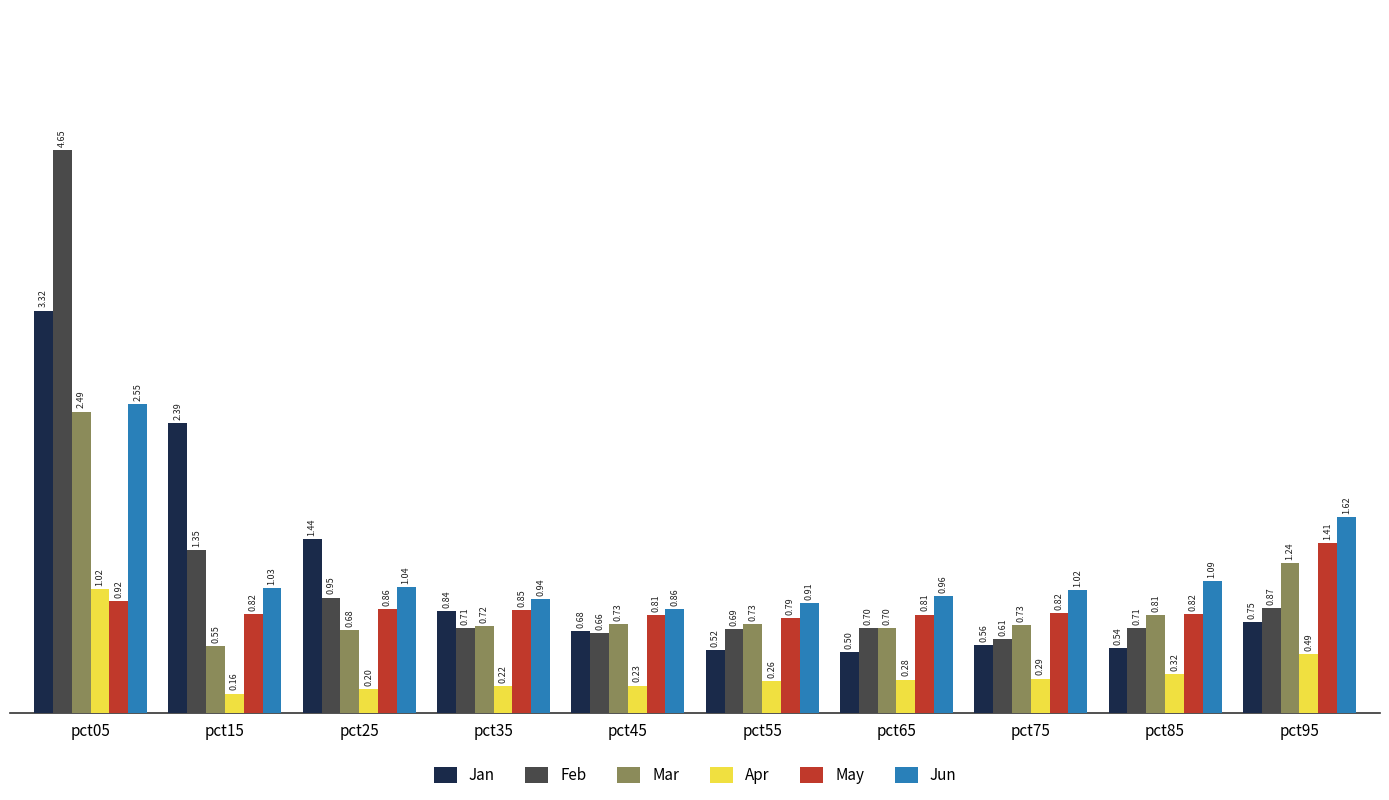

At which category is the sum across all series the highest?

pct05